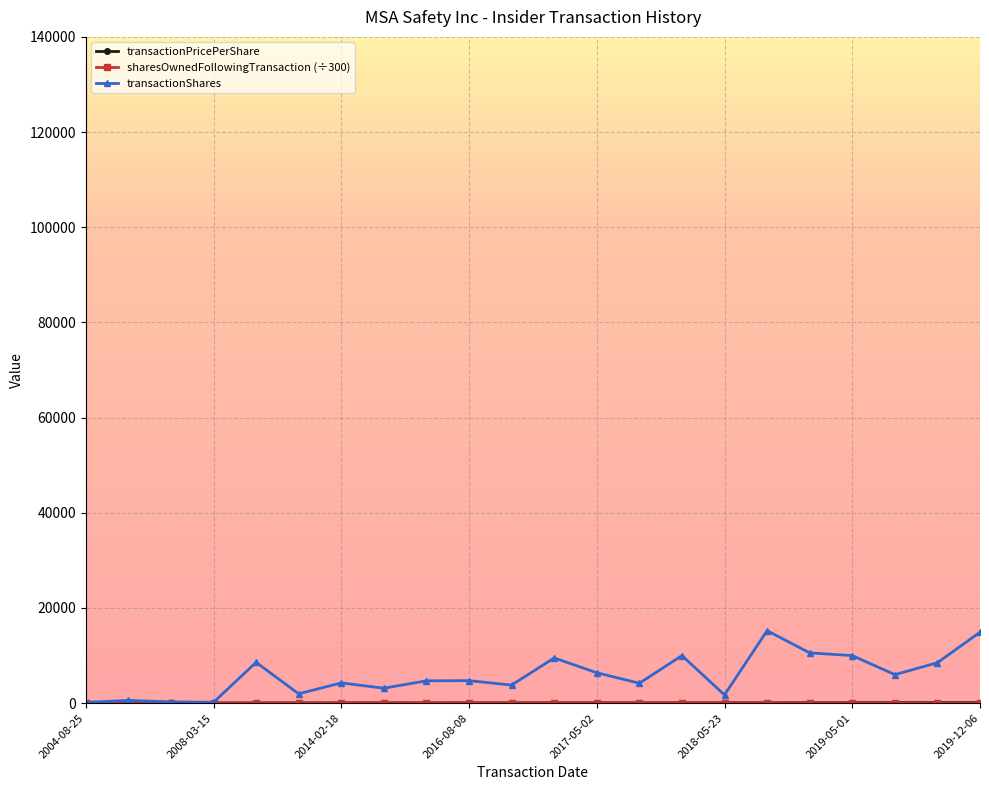

What is the value of the transactionShares point at the 14th from the left?

4185.0